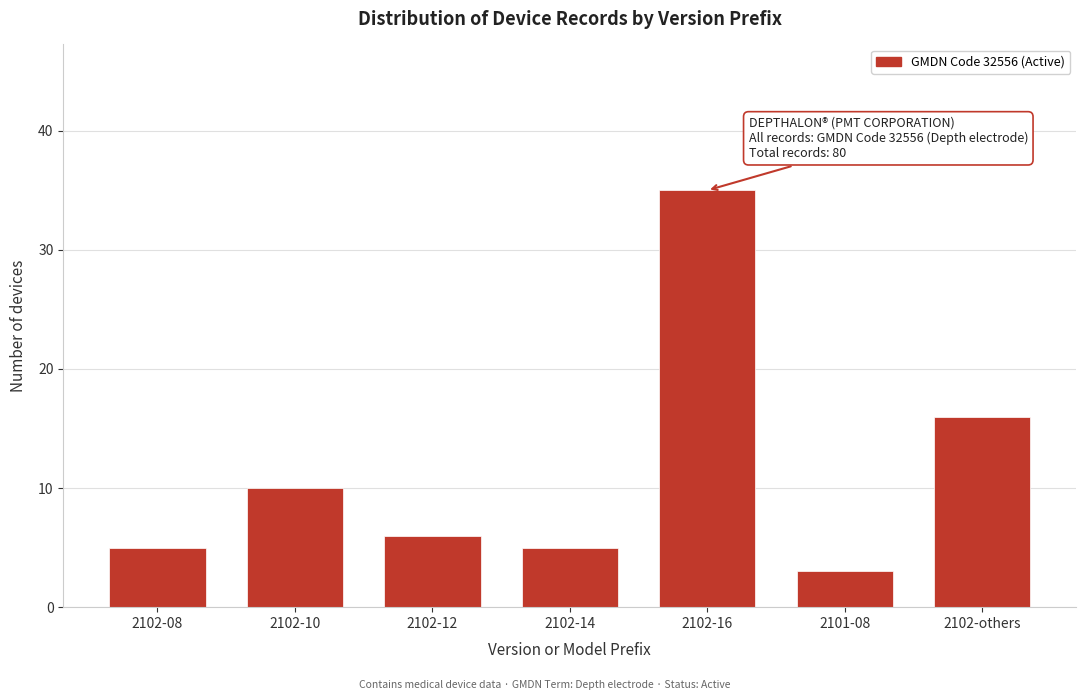

Reading left to right, what are all the values shown in this chart?

5	10	6	5	35	3	16